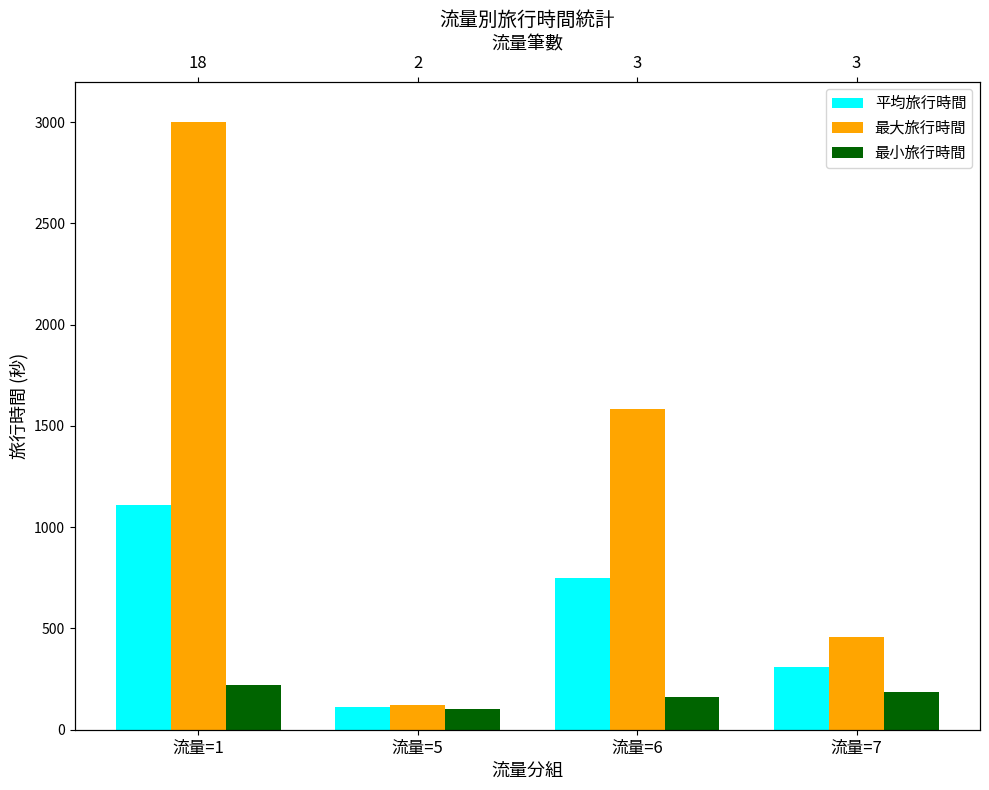

Count the 最大旅行時間 values in the range 457 to 3000.

3